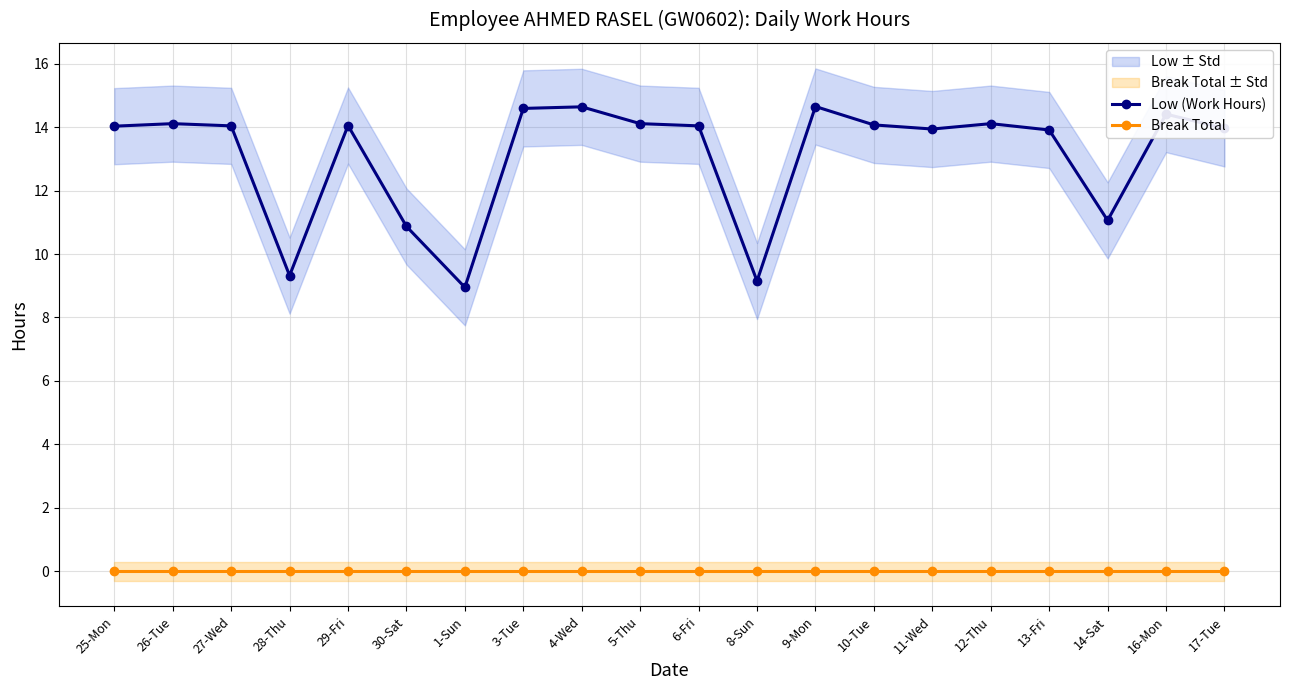

Which category has the lowest value in the Low (Work Hours) series?

1-Sun